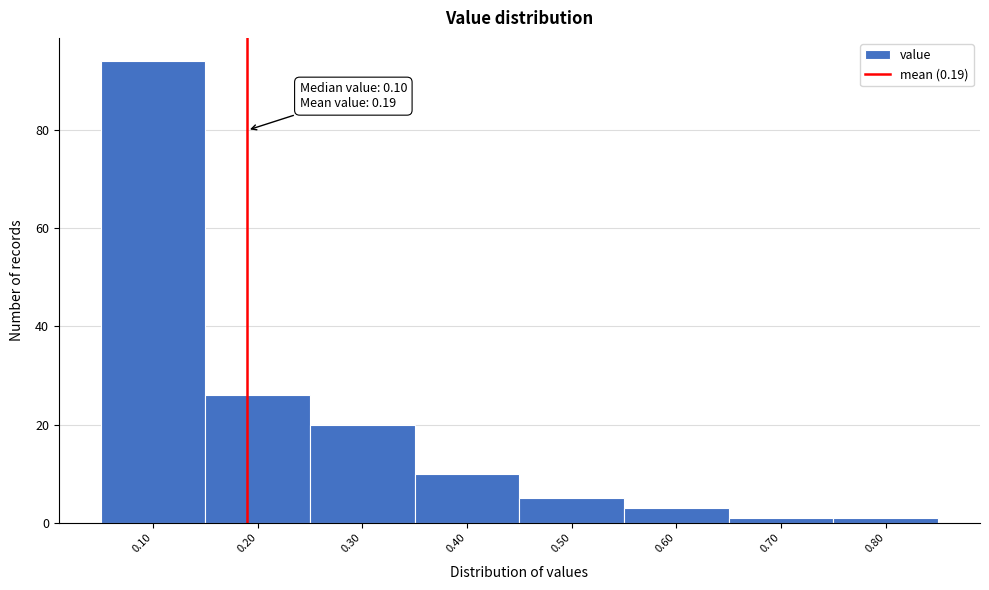

Over which range of the x-axis is the bar tallest?

0.05 to 0.15